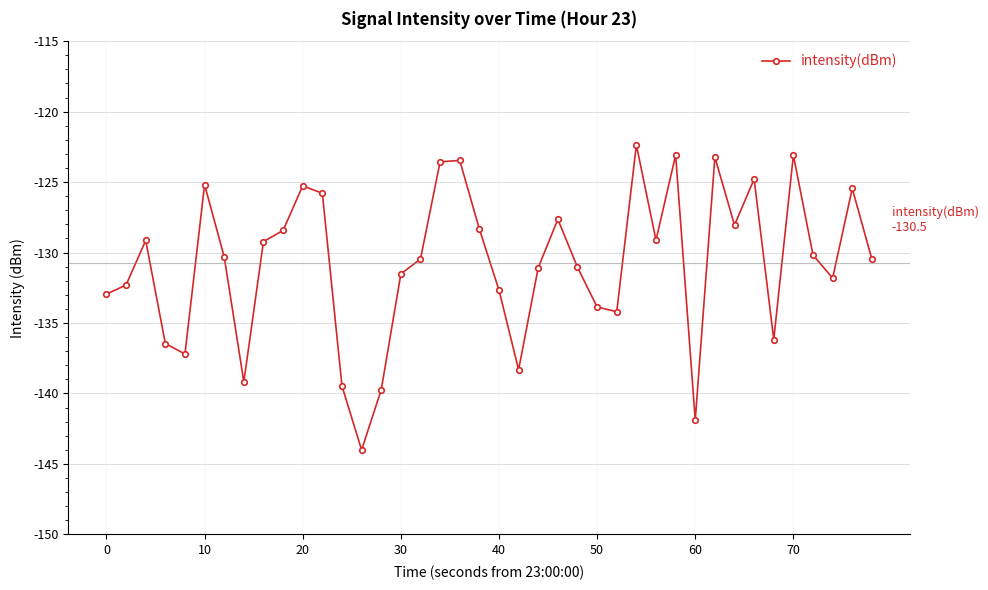

What is the sum of all values?

-5230.5